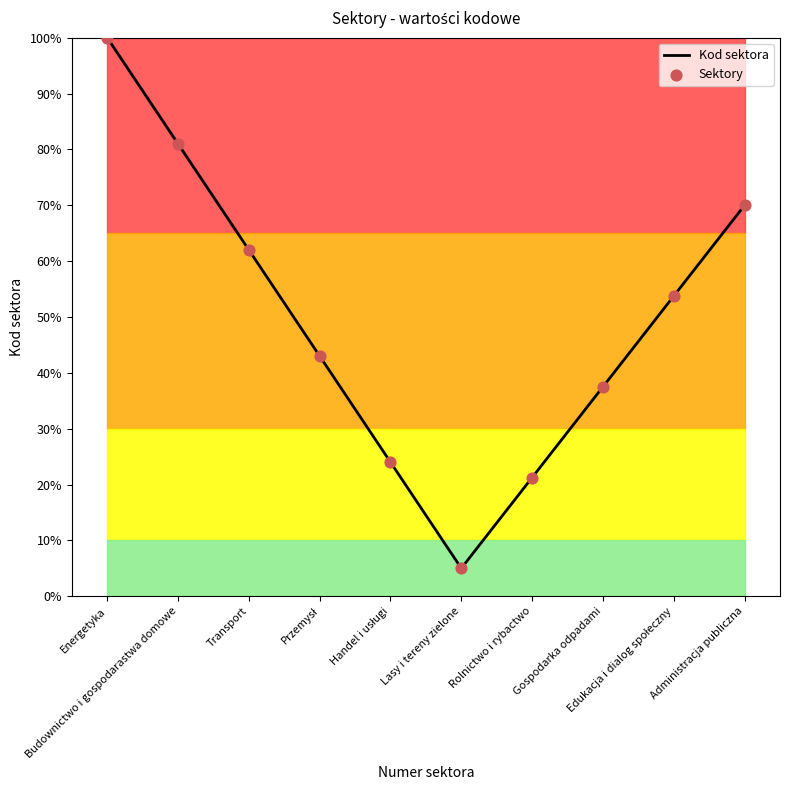

What is the difference between the maximum and minimum values?

95.0